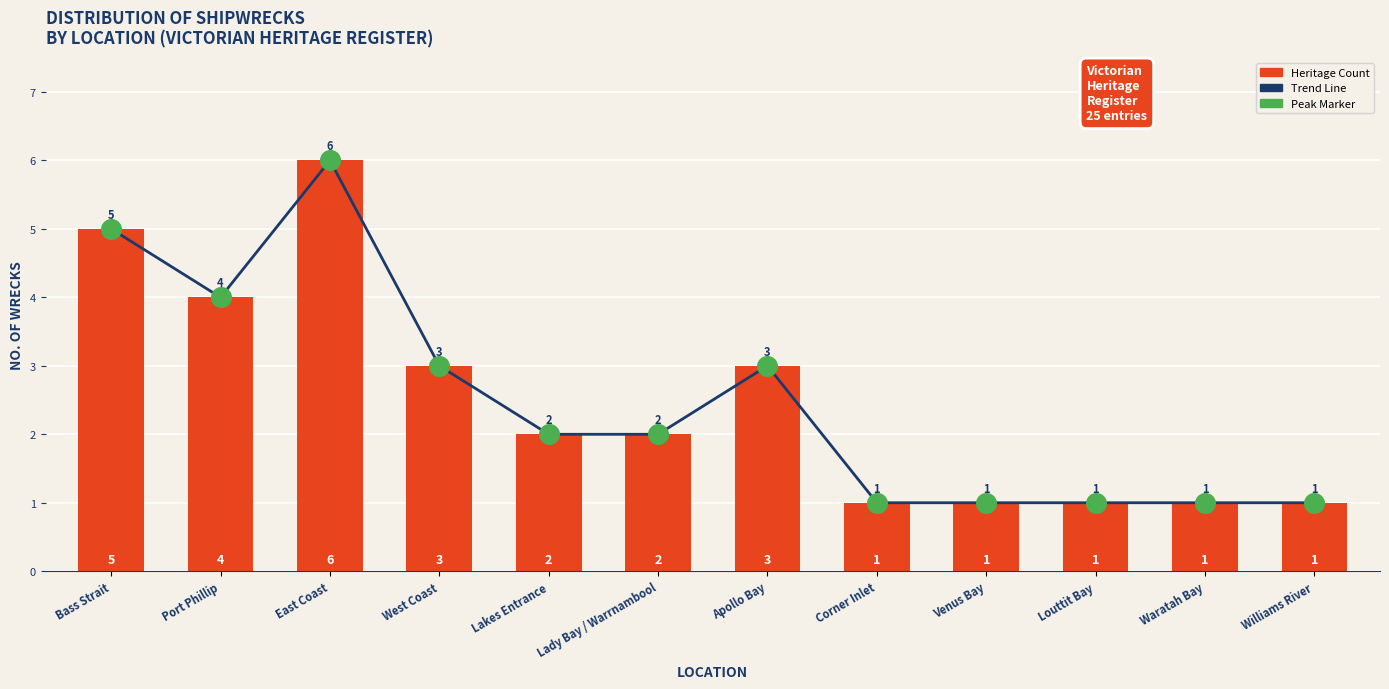

Which series has the widest spread of Y values?

Trend